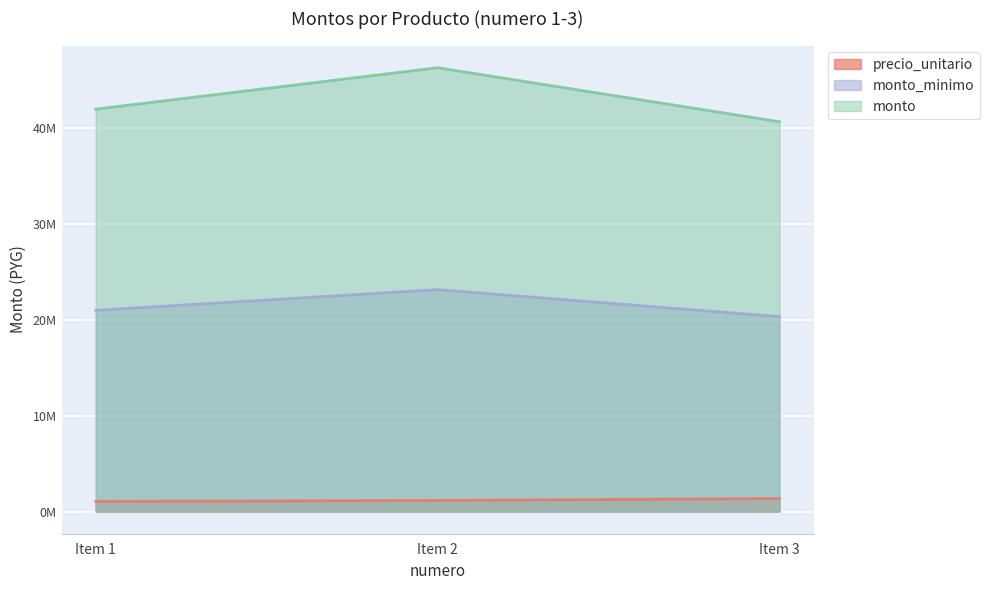

At Item 1, list the series in order from smallest to largest.

precio_unitario, monto_minimo, monto